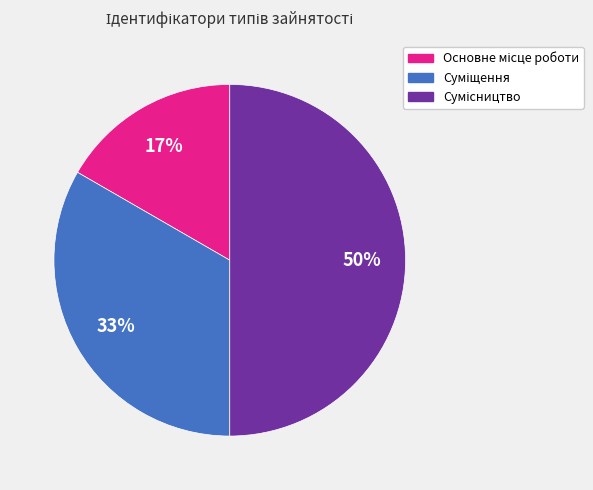

To the nearest percent, what is the difference between the largest and smallest slice percentages?

33%